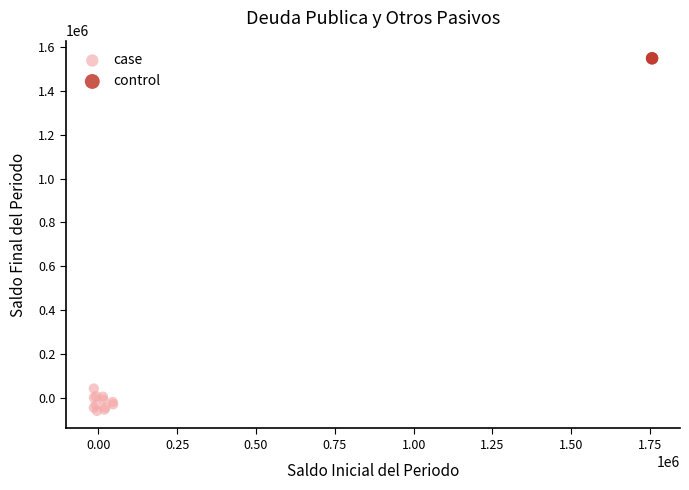

What are all the series names shown in the legend?

case, control